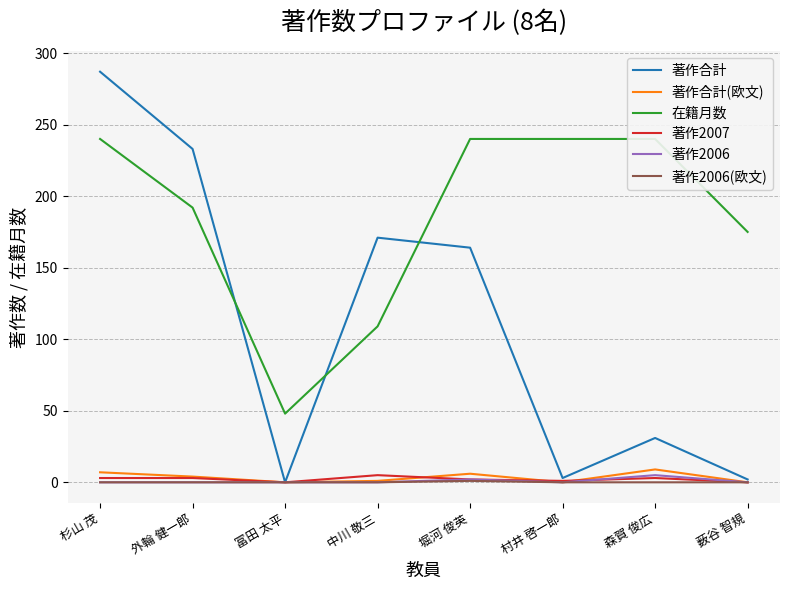

List the series in order of their peak value, highest first.

著作合計, 在籍月数, 著作合計(欧文), 著作2007, 著作2006, 著作2006(欧文)